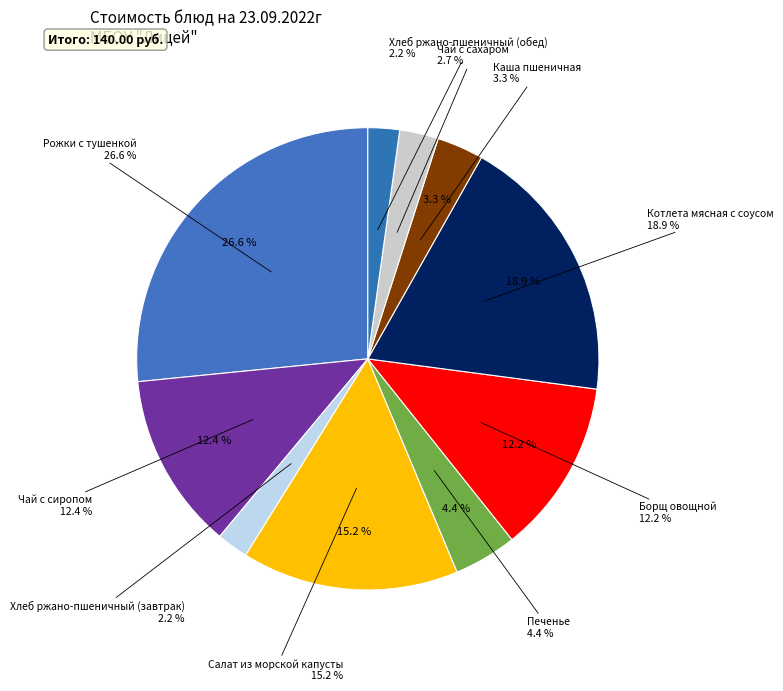

Rank the categories by value from lowest to highest.

Хлеб ржано-пшеничный (завтрак), Хлеб ржано-пшеничный (обед), Чай с сахаром, Каша пшеничная, Печенье, Борщ овощной, Чай с сиропом, Салат из морской капусты, Котлета мясная с соусом, Рожки с тушенкой